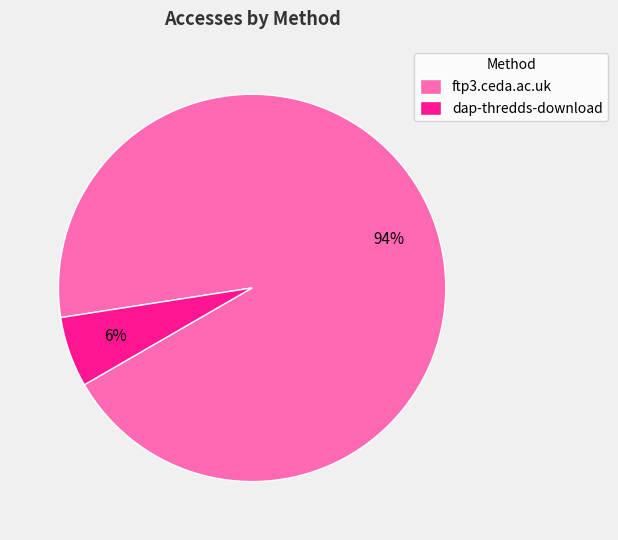

How many segments does this pie chart have?

2